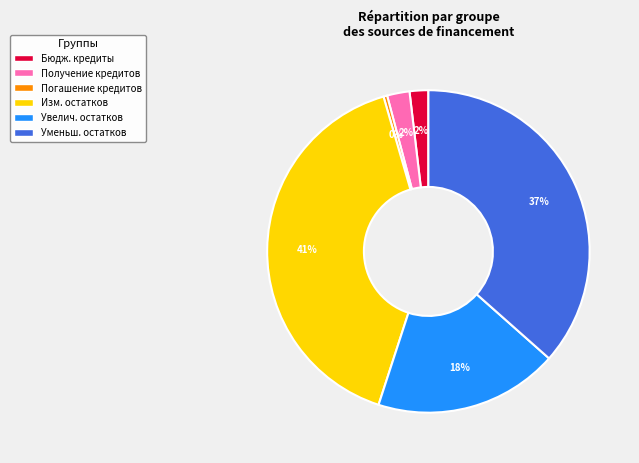

Does any single category account for the majority?

No